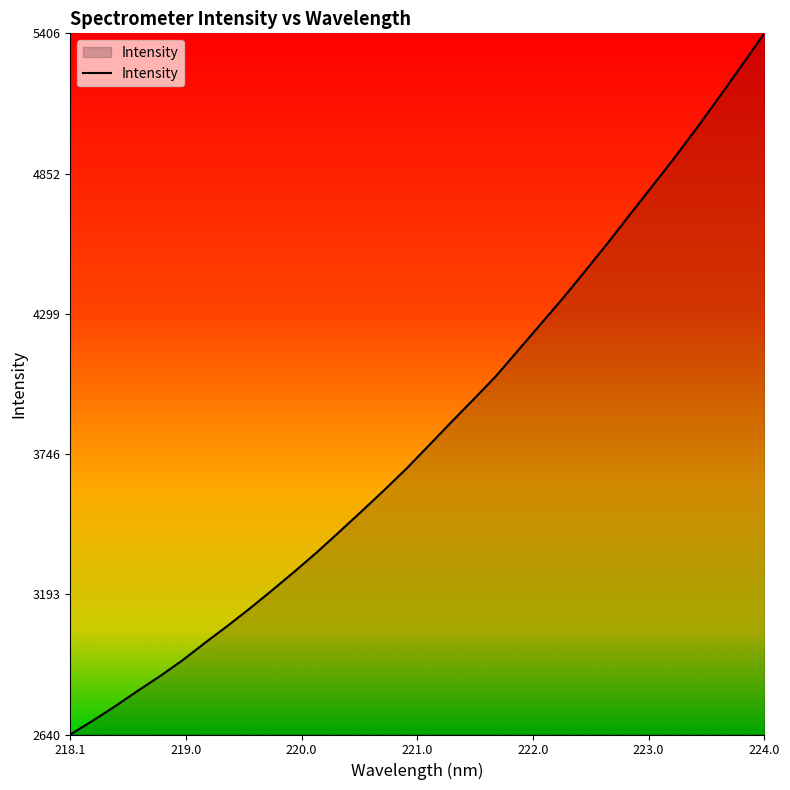

What is the maximum value shown in the chart?

5406.0